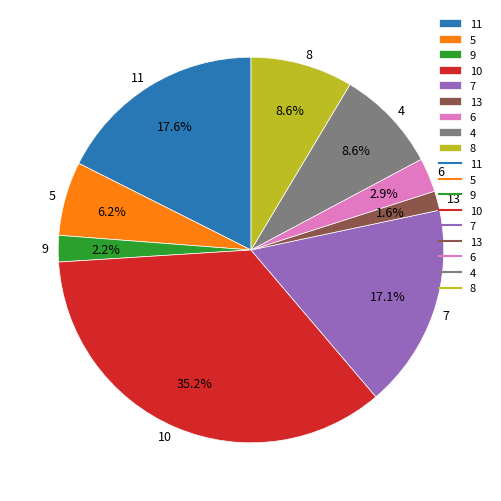

To the nearest percent, what is the average slice percentage?

11%